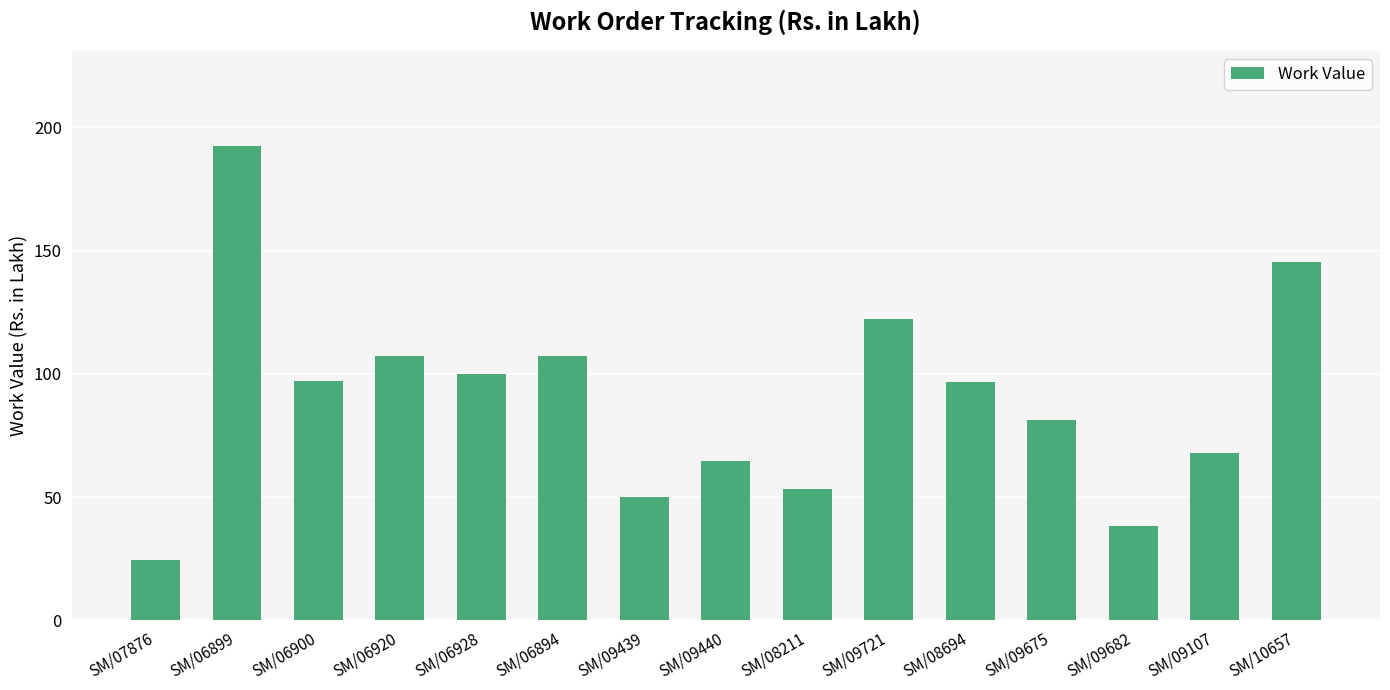

What is the difference between the values at SM/06900 and SM/10657?

48.3